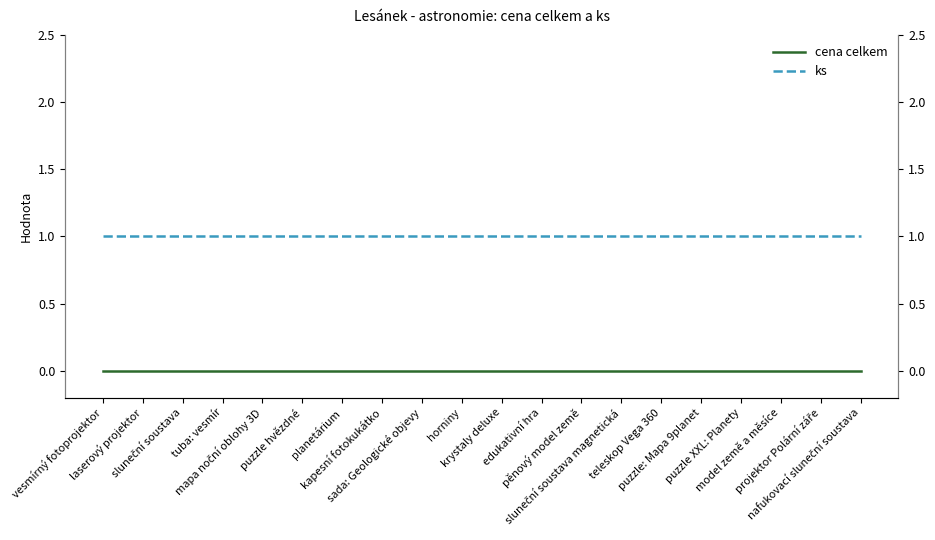

Is the value of cena celkem at krystaly deluxe greater than the value of ks at sluneční soustava magnetická?

No